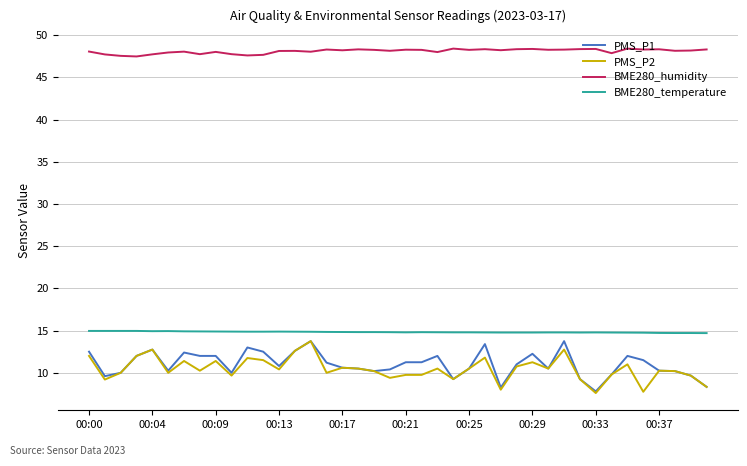

What are all the series names shown in the legend?

PMS_P1, PMS_P2, BME280_humidity, BME280_temperature